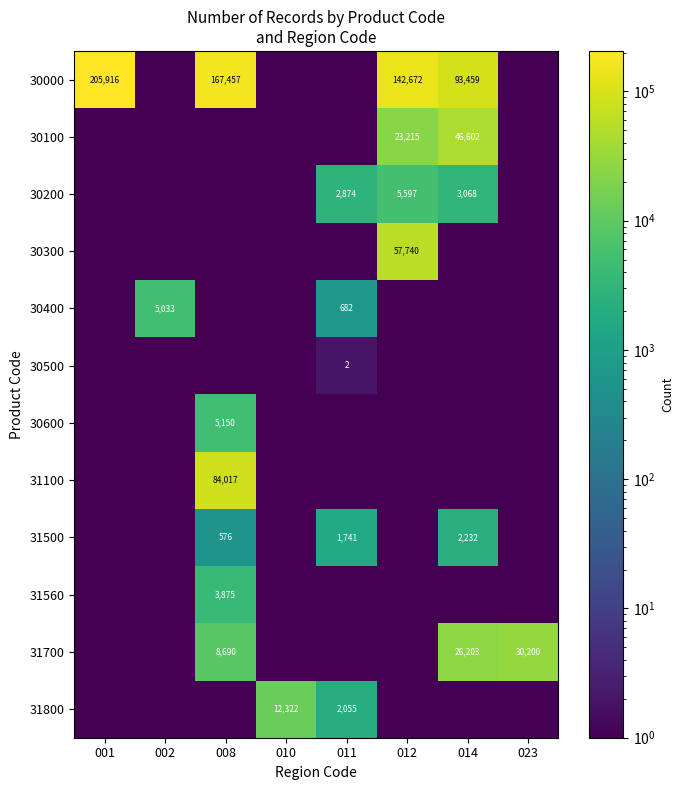

What is the total value across all series at 023?

30201.1